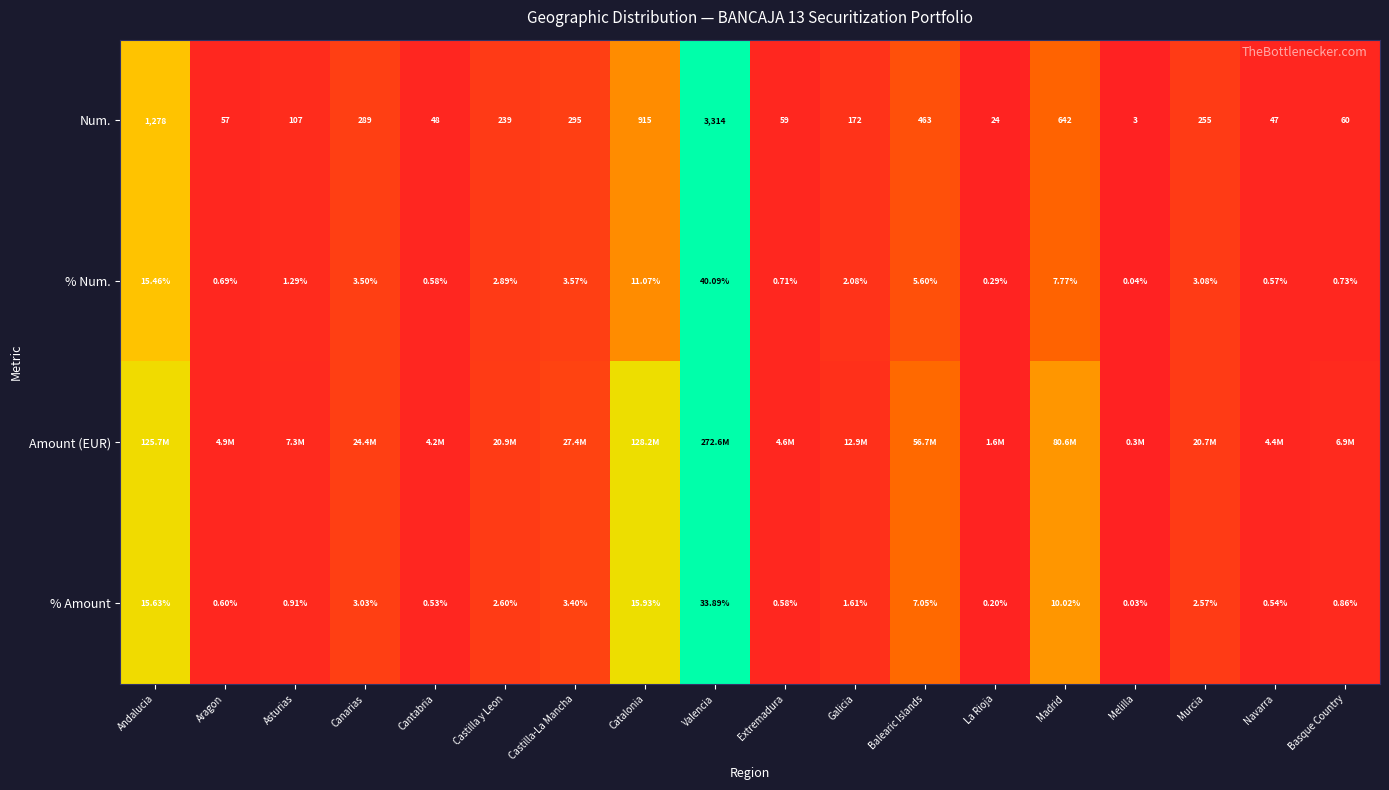

Where is % Amount nearest to the value 16?

Catalonia